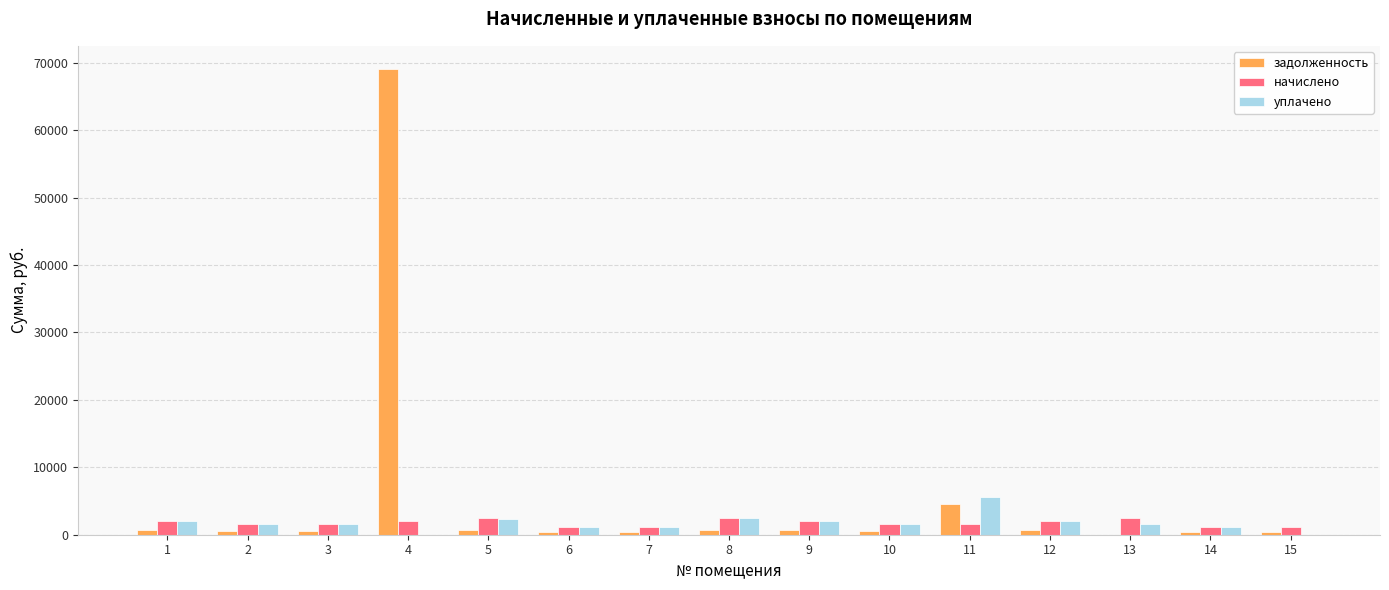

The value of начислено at 4 is 2085.9. True or false?

True